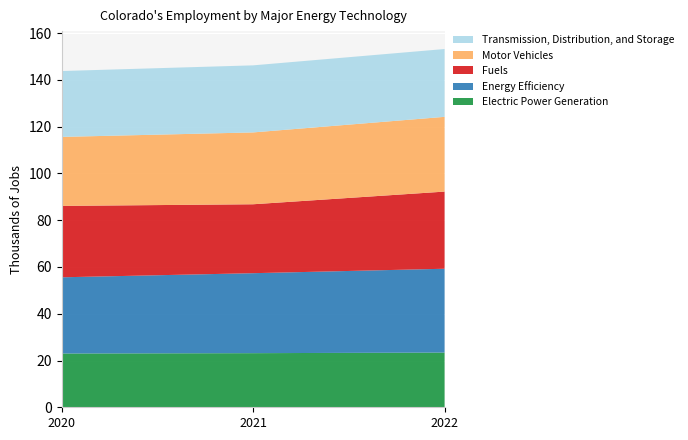

Reading left to right, extract all data points from this chart.

Electric Power Generation: 2020=22996	2021=23144	2022=23403
Energy Efficiency: 2020=32595	2021=34205	2022=35847
Fuels: 2020=30538	2021=29479	2022=32998
Motor Vehicles: 2020=29509	2021=30727	2022=31968
Transmission, Distribution, and Storage: 2020=28174	2021=28683	2022=29007